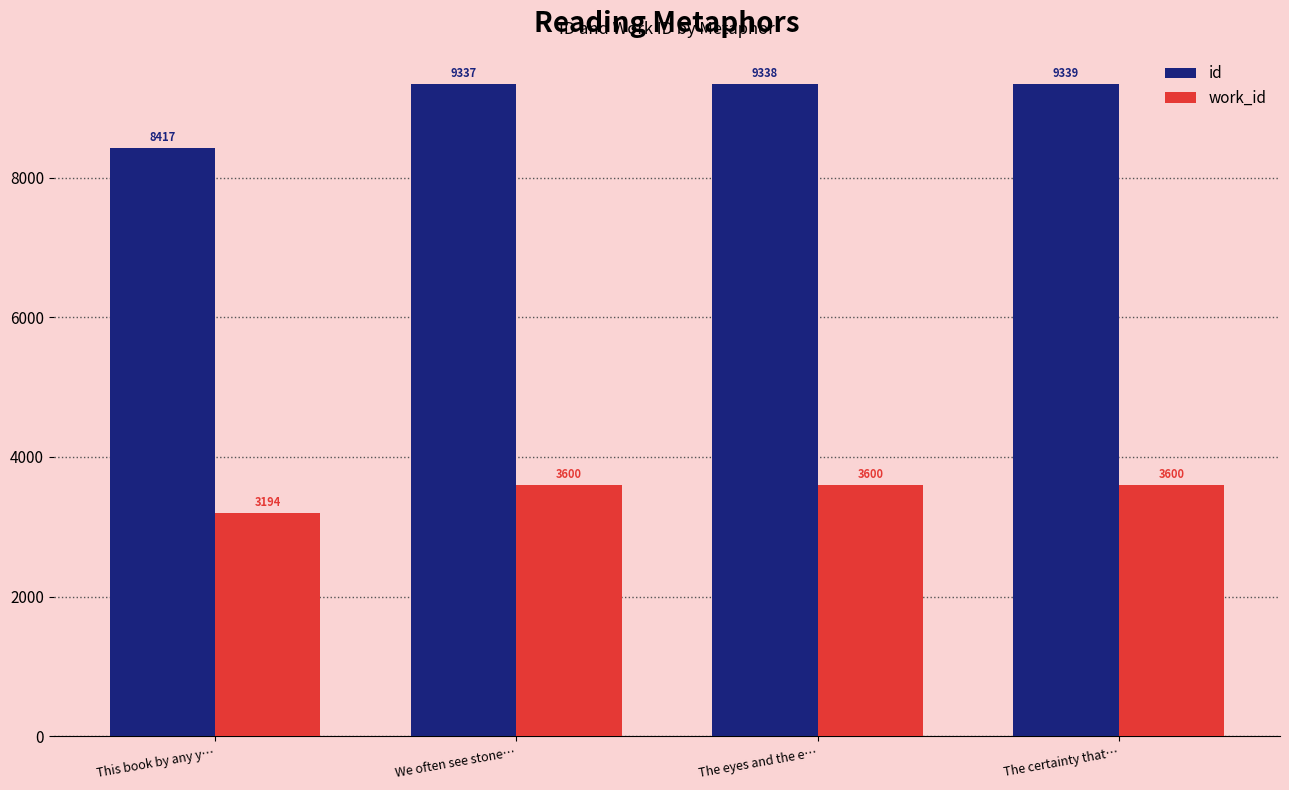

What are all the series names shown in the legend?

id, work_id